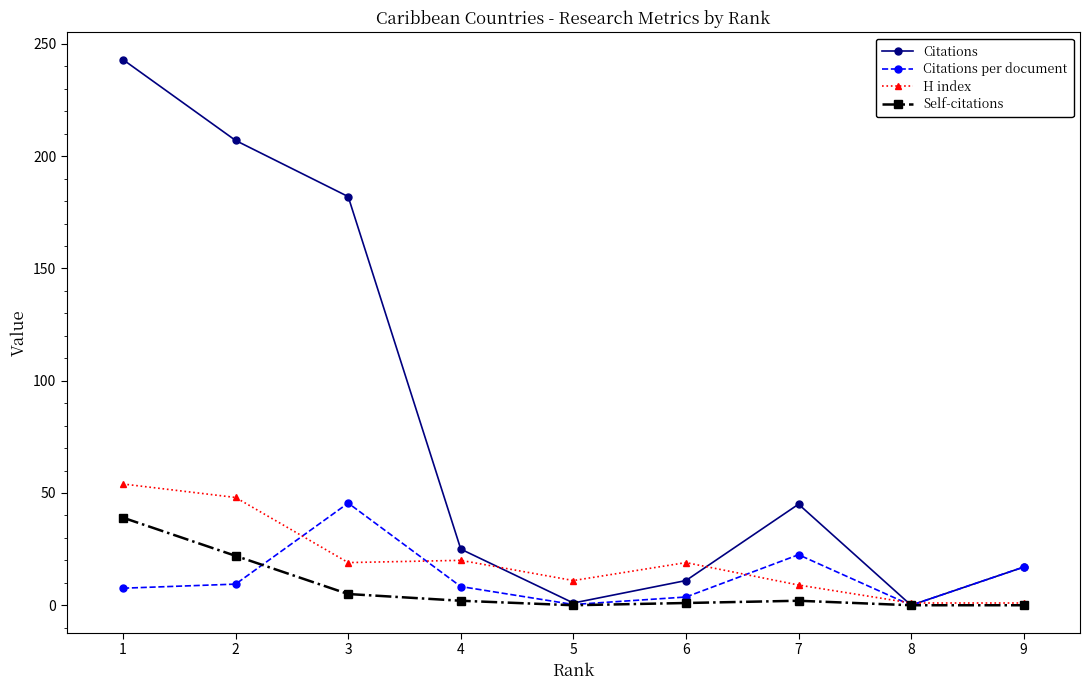

Which series has the largest total across all categories?

Citations